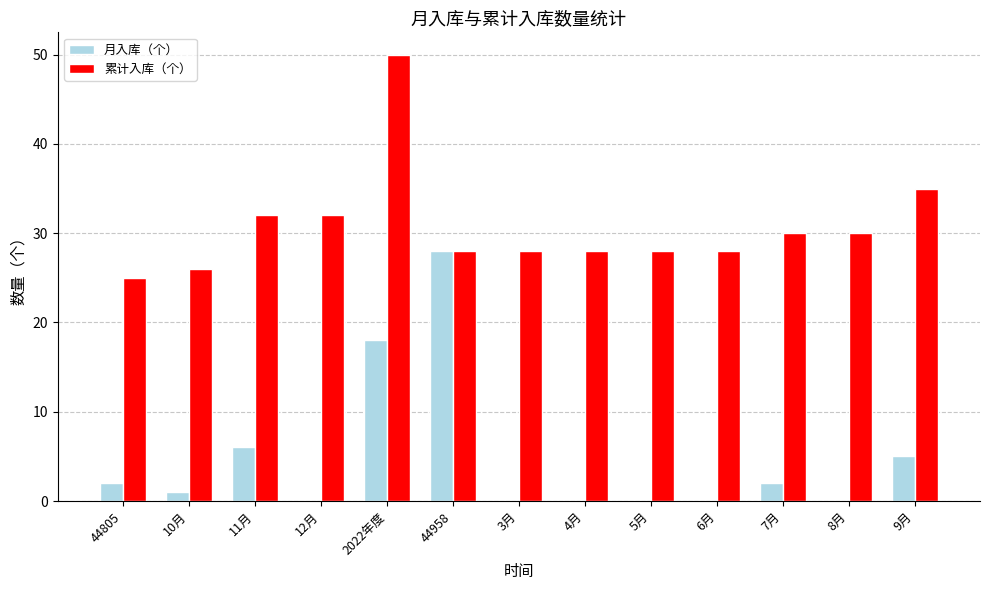

Is the value of 月入库（个） at 7月 greater than the value of 累计入库（个） at 12月?

No